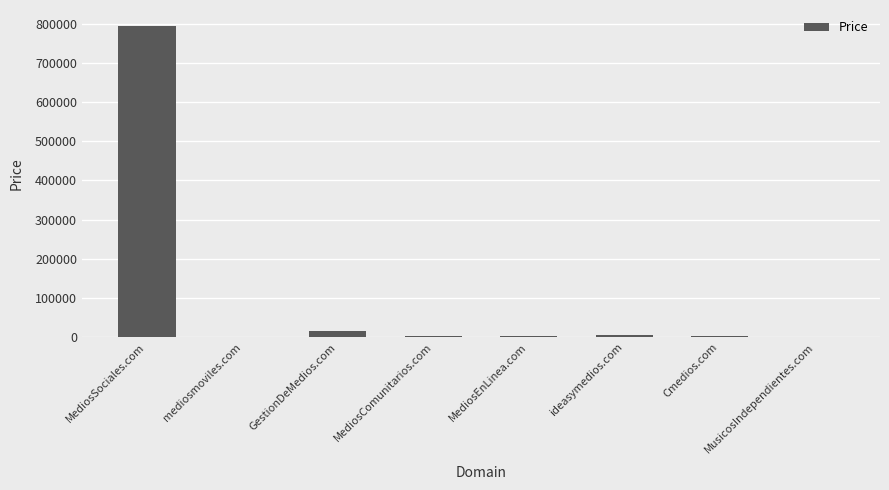

At which label is the value closest to 398388?

GestionDeMedios.com